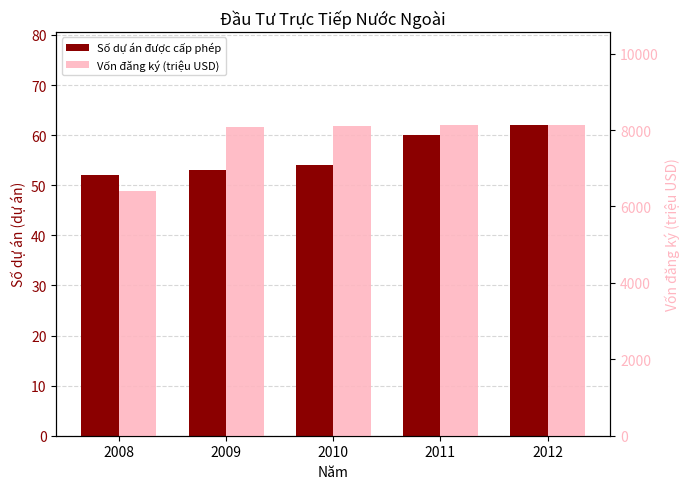

Reading left to right, list all the values displayed in this chart.

Số dự án được cấp phép: 2008=52.0	2009=53.0	2010=54.0	2011=60.0	2012=62.0
Vốn đăng ký (triệu USD): 2008=6403.6	2009=8083.6	2010=8094.6	2011=8121.1	2012=8128.9